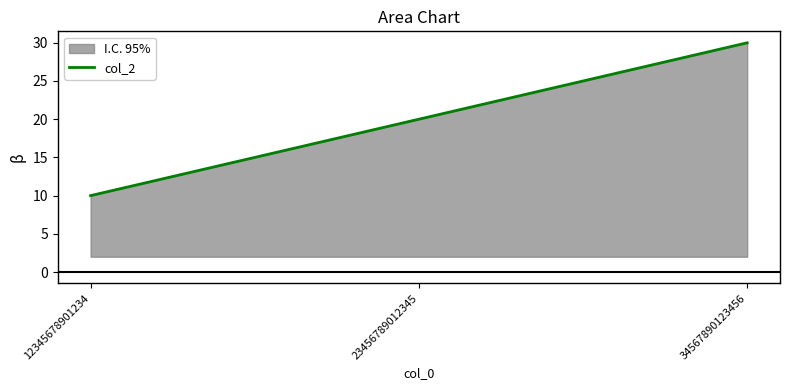

What is the change in value from 23456789012345 to 34567890123456?

+10